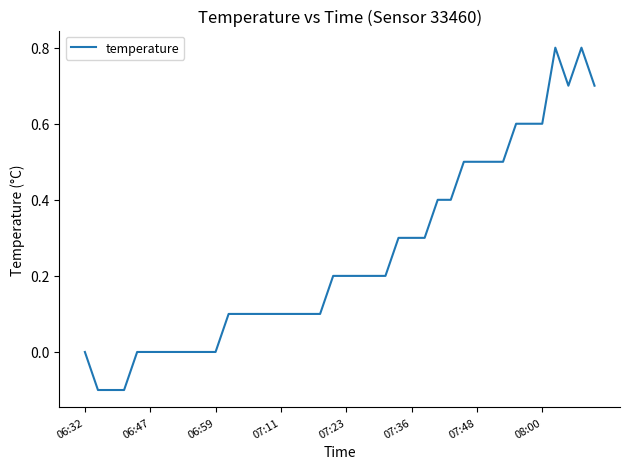

What is the maximum value shown in the chart?

0.8